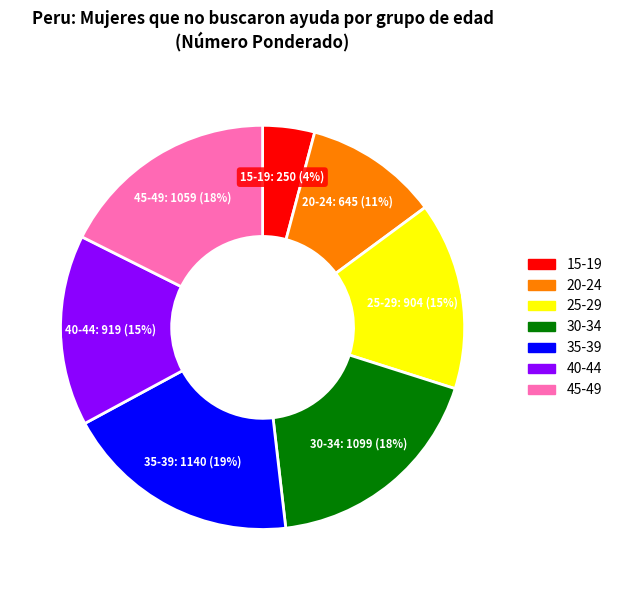

To the nearest percent, what is the average slice percentage?

14%